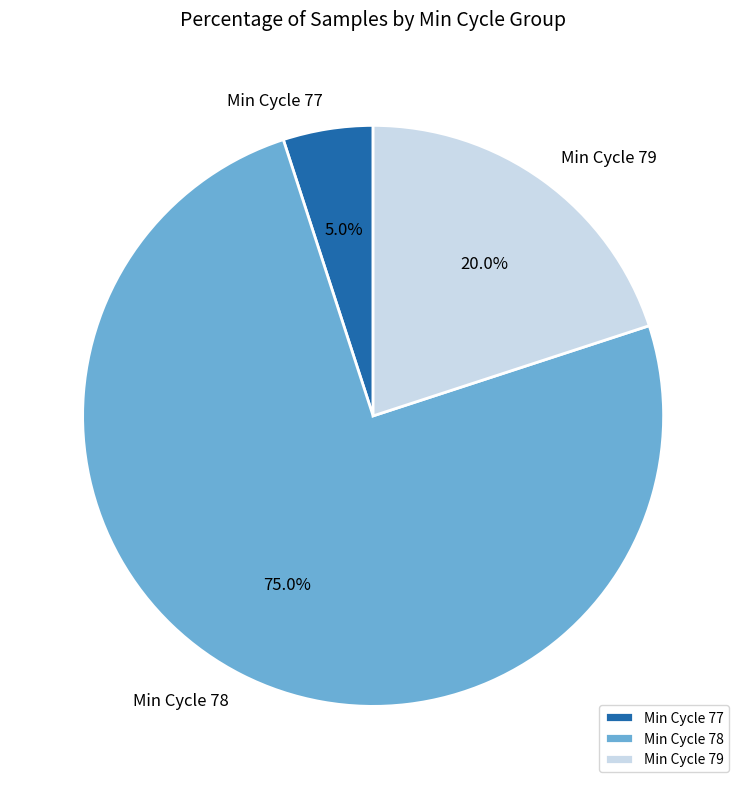

Does Min Cycle 77 account for over 50% of the chart?

No